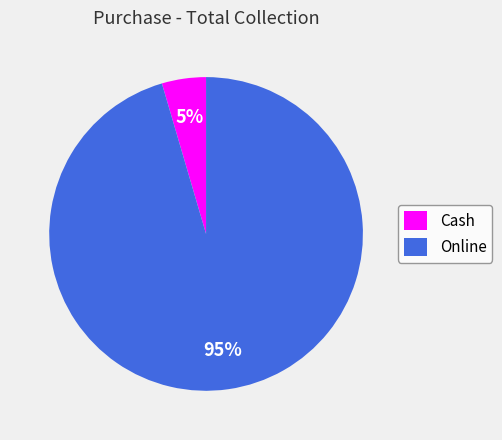

To the nearest percent, what is the average slice percentage?

50%